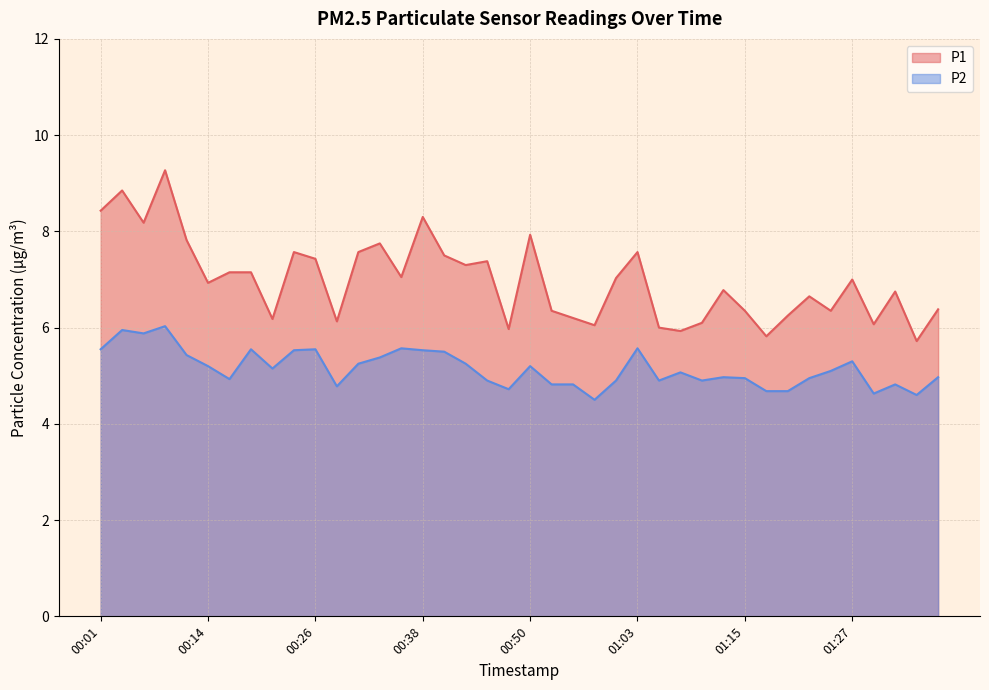

Reading left to right, extract all data points from this chart.

P1: 8.4	8.8	8.2	9.3	7.8	6.9	7.2	7.2	6.2	7.6	7.4	6.1	7.6	7.8	7.0	8.3	7.5	7.3	7.4	6.0	7.9	6.3	6.2	6.0	7.0	7.6	6.0	5.9	6.1	6.8	6.3	5.8	6.2	6.7	6.3	7.0	6.1	6.8	5.7	6.4
P2: 5.5	6.0	5.9	6.0	5.4	5.2	4.9	5.5	5.2	5.5	5.5	4.8	5.2	5.4	5.6	5.5	5.5	5.2	4.9	4.7	5.2	4.8	4.8	4.5	4.9	5.6	4.9	5.1	4.9	5.0	5.0	4.7	4.7	5.0	5.1	5.3	4.6	4.8	4.6	5.0